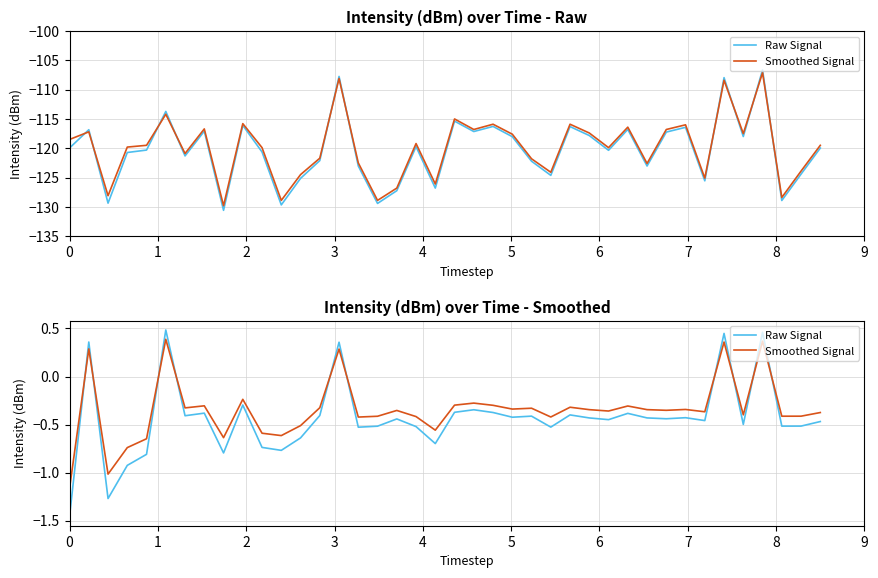

What is the average value of the Raw Signal series?

-0.4